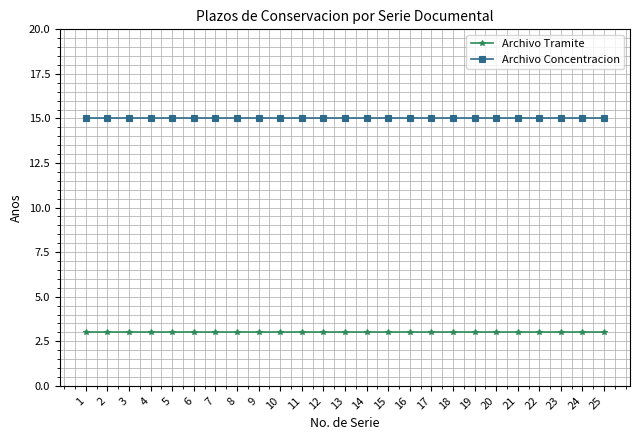

Is the value of Archivo Concentracion at 8 greater than the value of Archivo Tramite at 3?

Yes